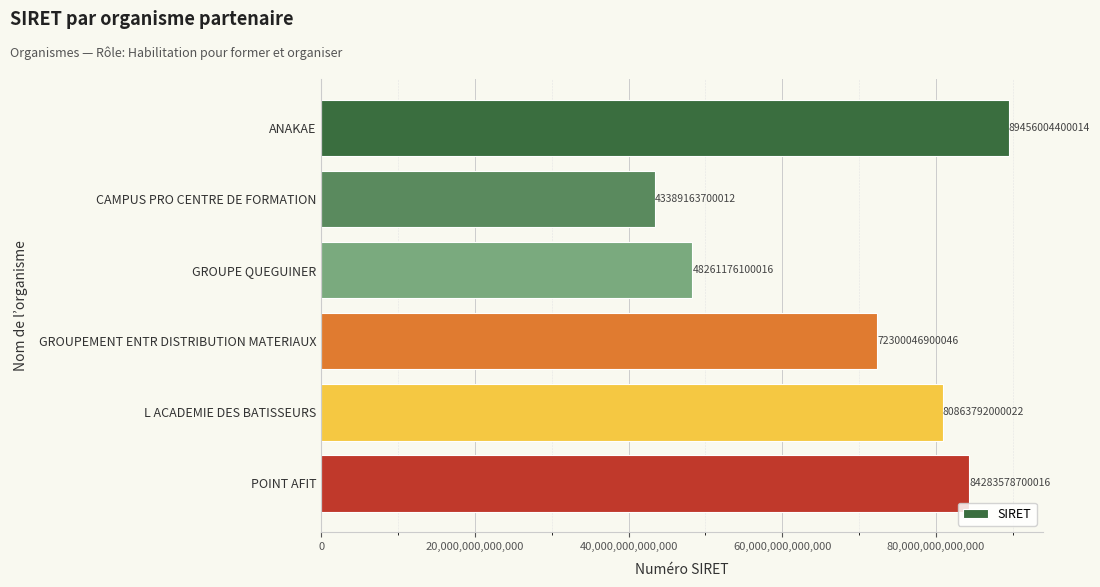

What is the label of the 4th bar from the bottom?

GROUPE QUEGUINER